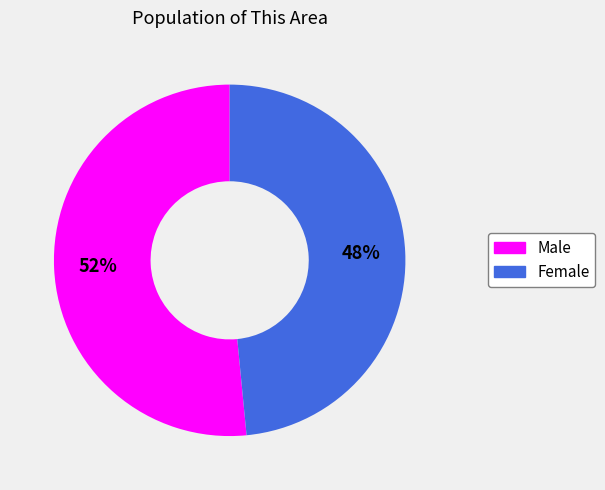

To the nearest percent, what portion does Female represent?

48%